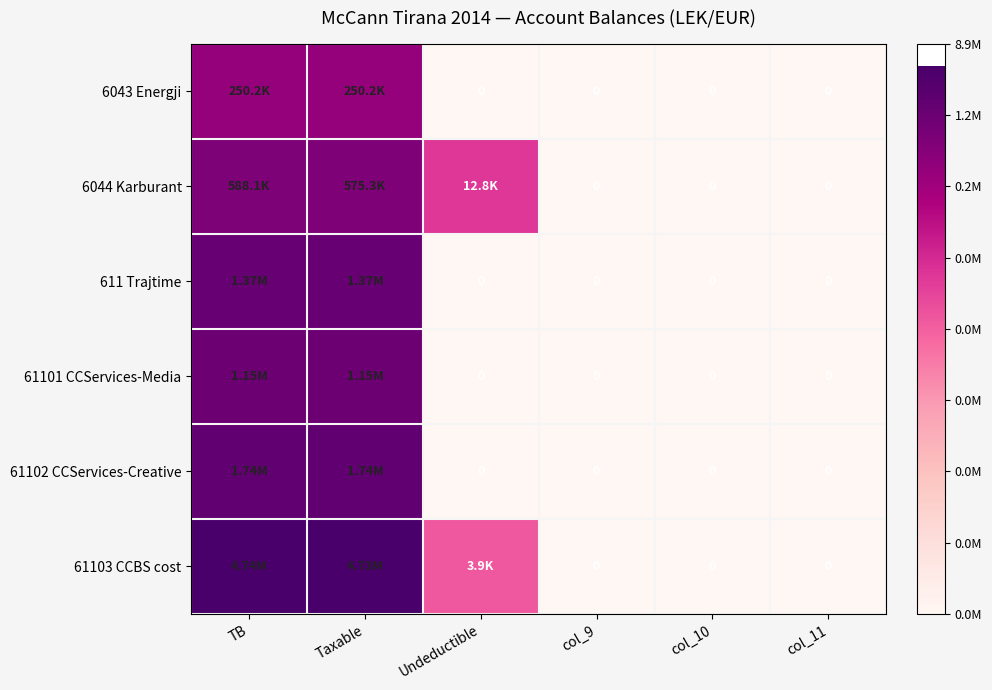

Which has a higher value, Taxable or TB?

Taxable